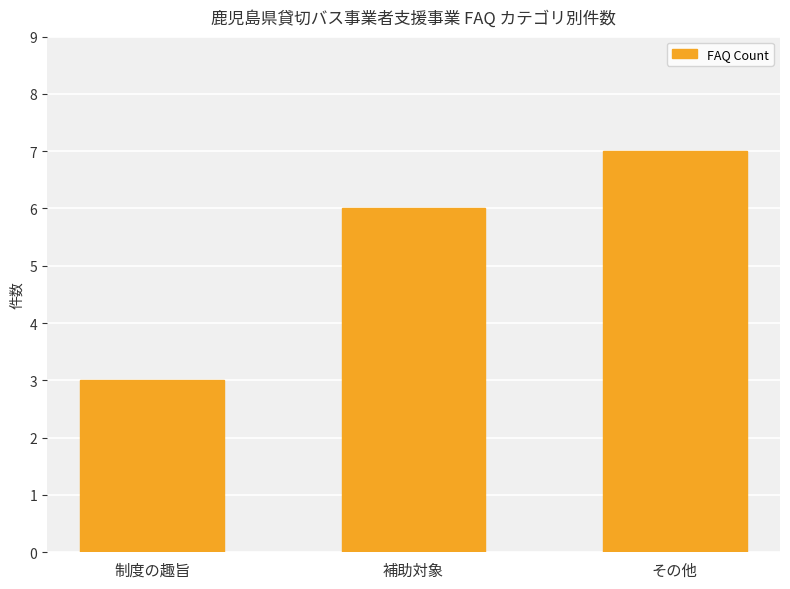

What is the change in value from 補助対象 to その他?

+1